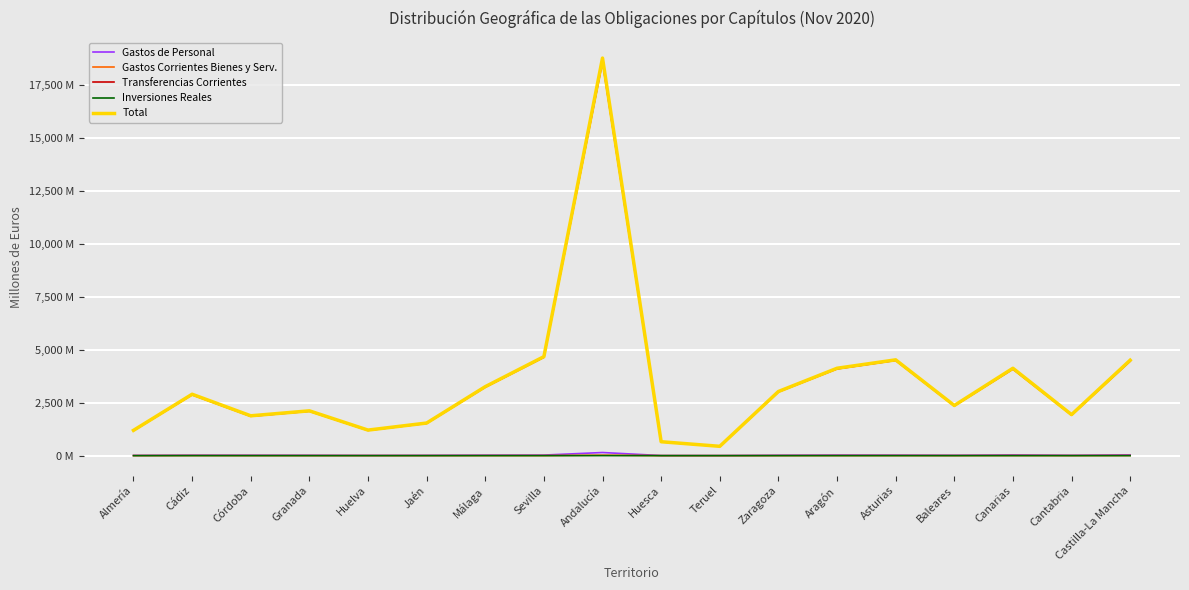

Does the chart have visible grid lines?

Yes